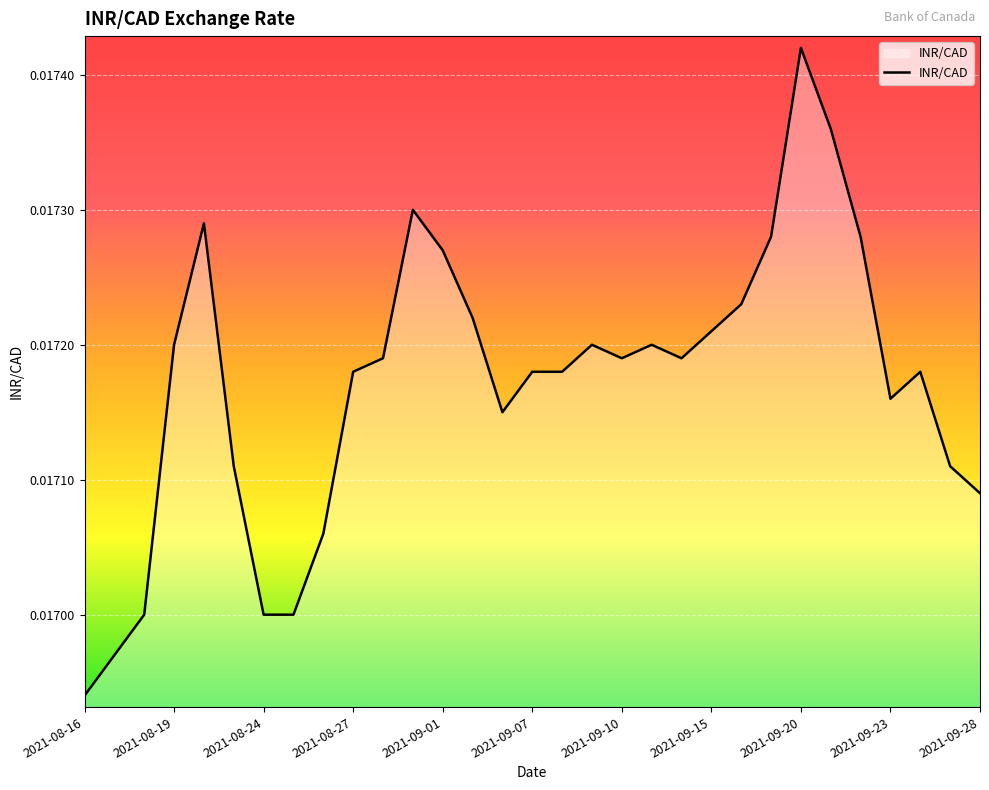

Which label corresponds to the largest value in the chart?

2021-09-20